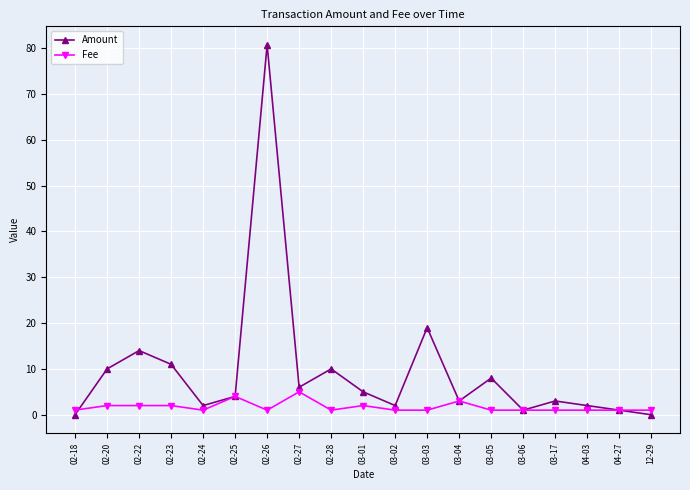

What is the sum of the Fee values at 02-18 and 02-24?

2.0